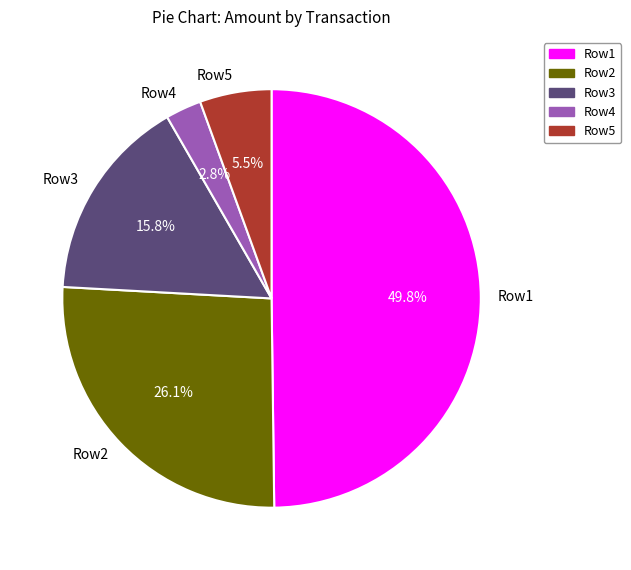

What is the total percentage of Row4 and Row2?

28.9%